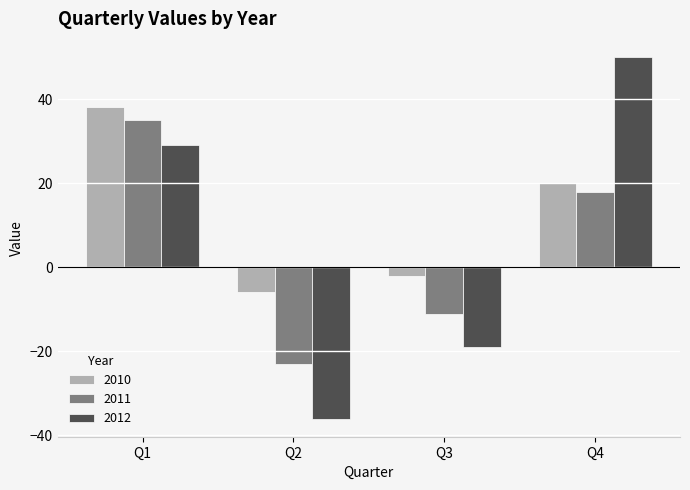

How many bars are there in each group?

3